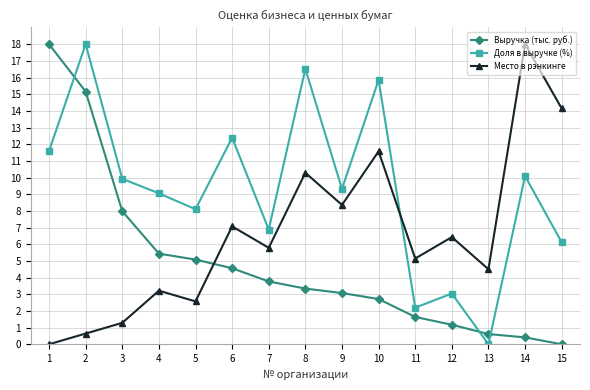

What is the value of the Доля в выручке (%) point at the 10th from the left?

15.9